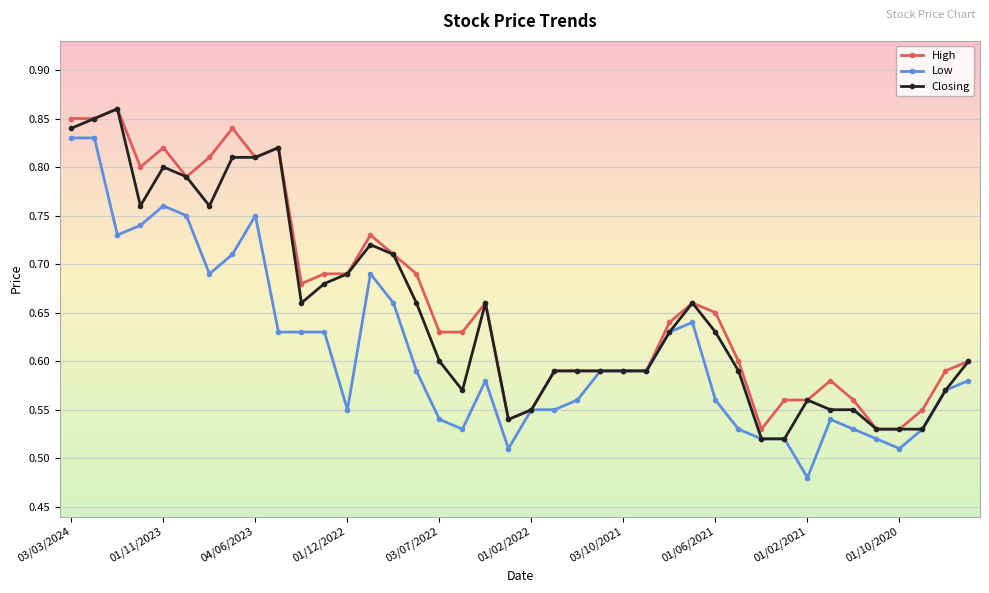

True or false: High has more than 1 interior local peaks.

True